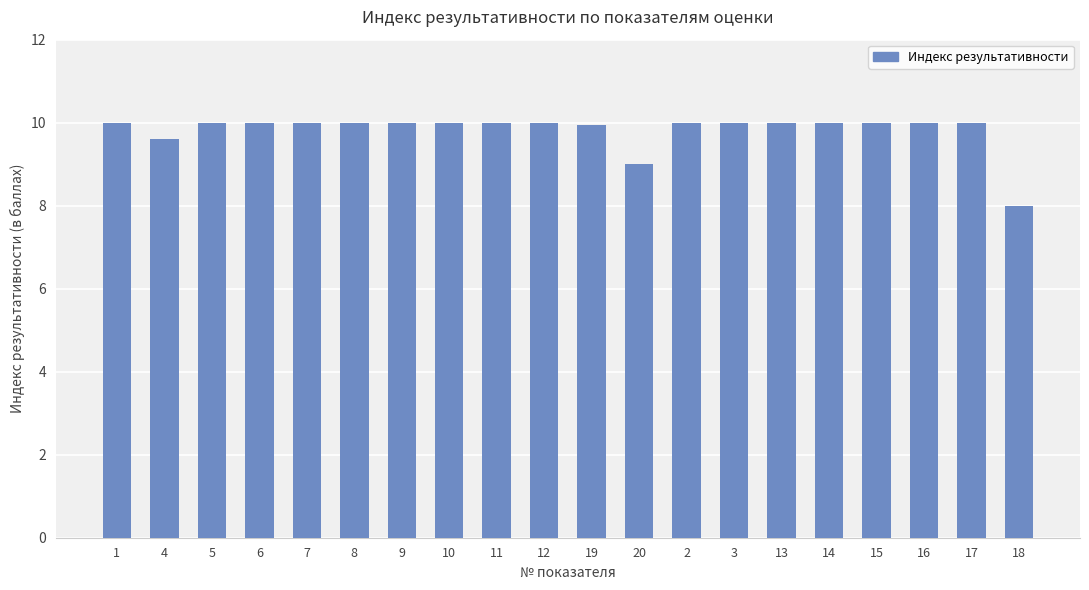

What is the label of the 11th bar from the left?

19